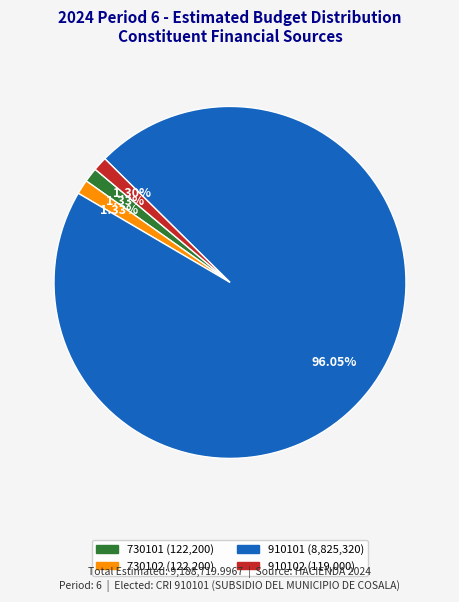

Is there a majority slice in this chart?

Yes